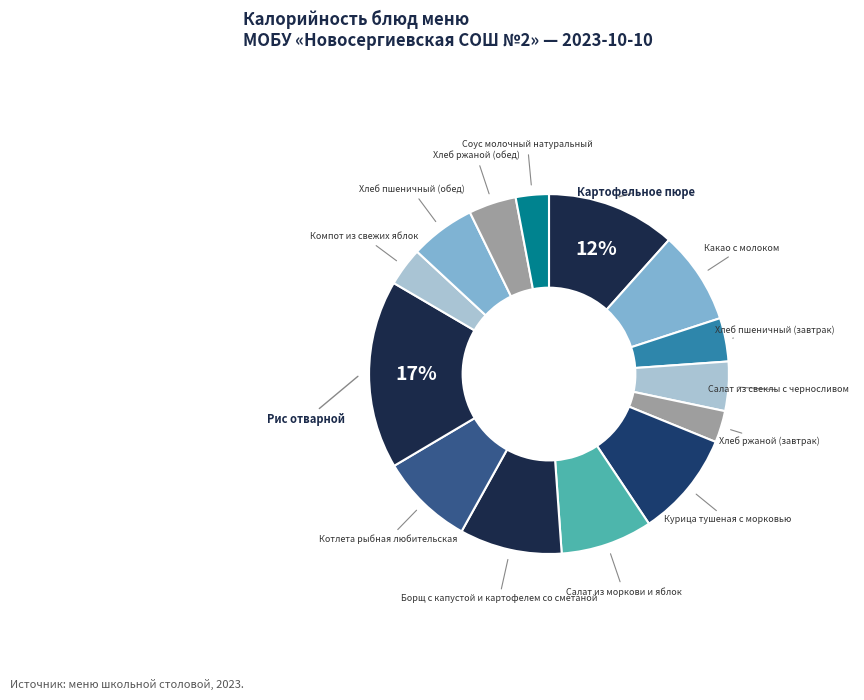

Does any single category account for the majority?

No